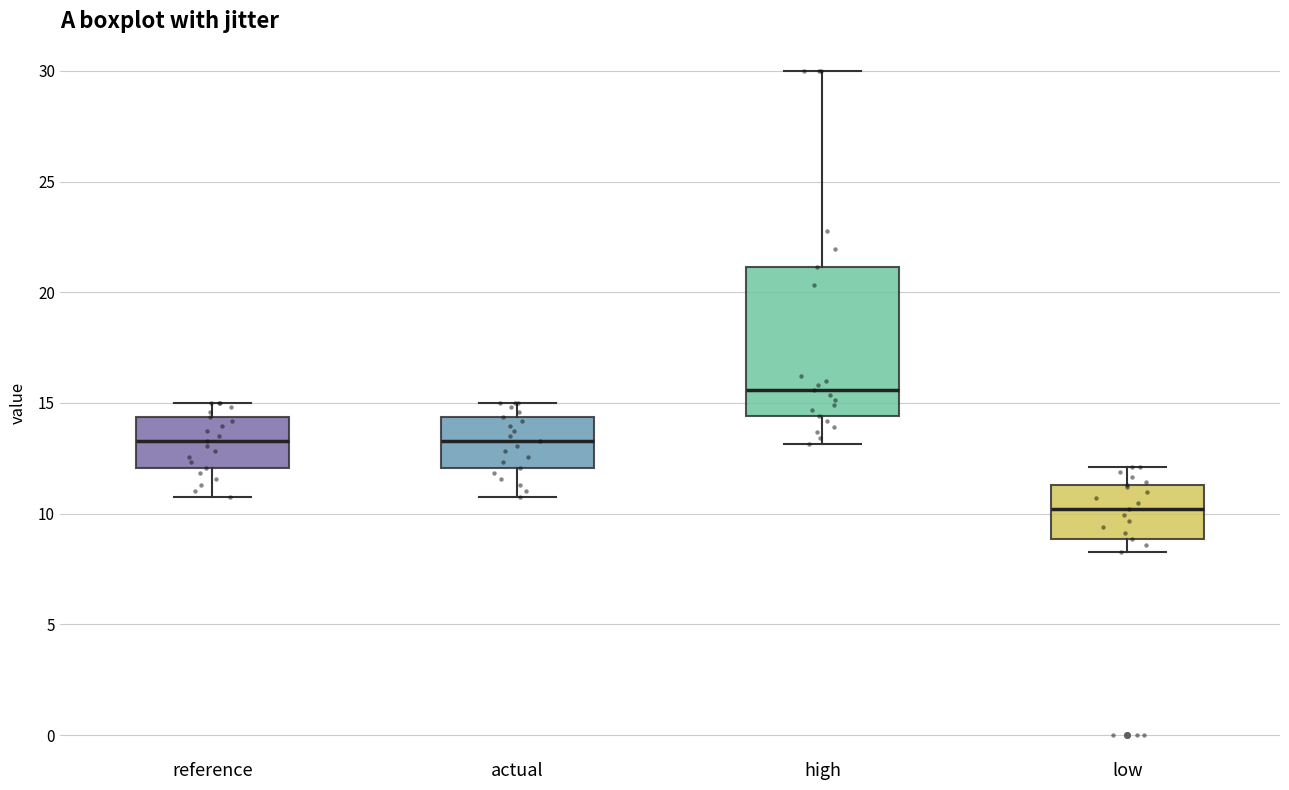

Comparing the boxes themselves (not the whiskers), which one is the tallest?

high